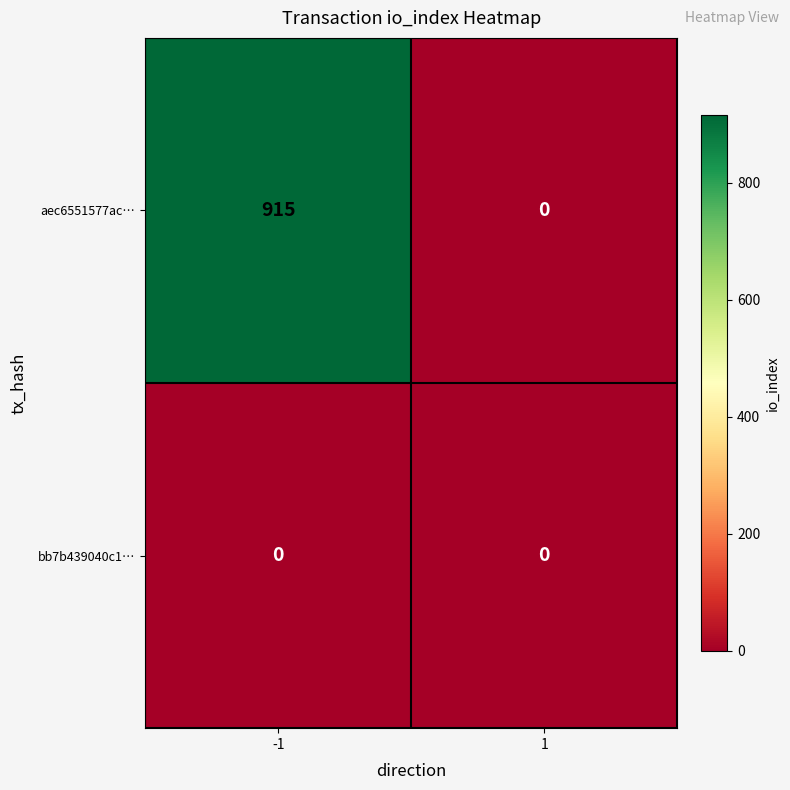

Which series has the largest total across all categories?

aec6551577ac…